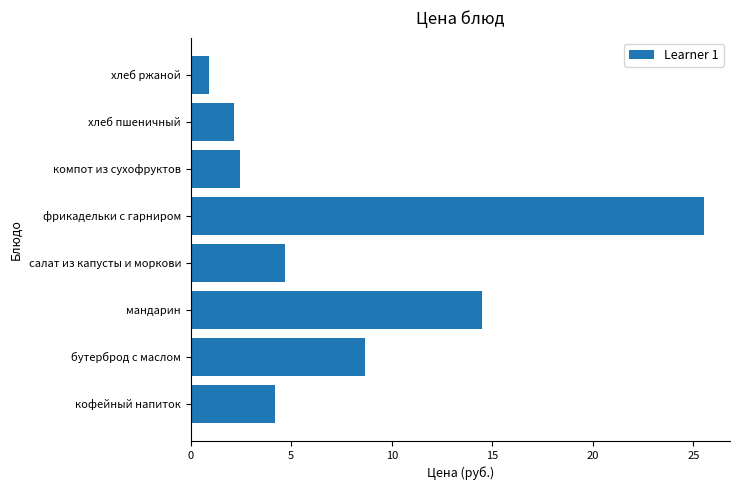

What is the change in value from кофейный напиток to бутерброд с маслом?

+4.5